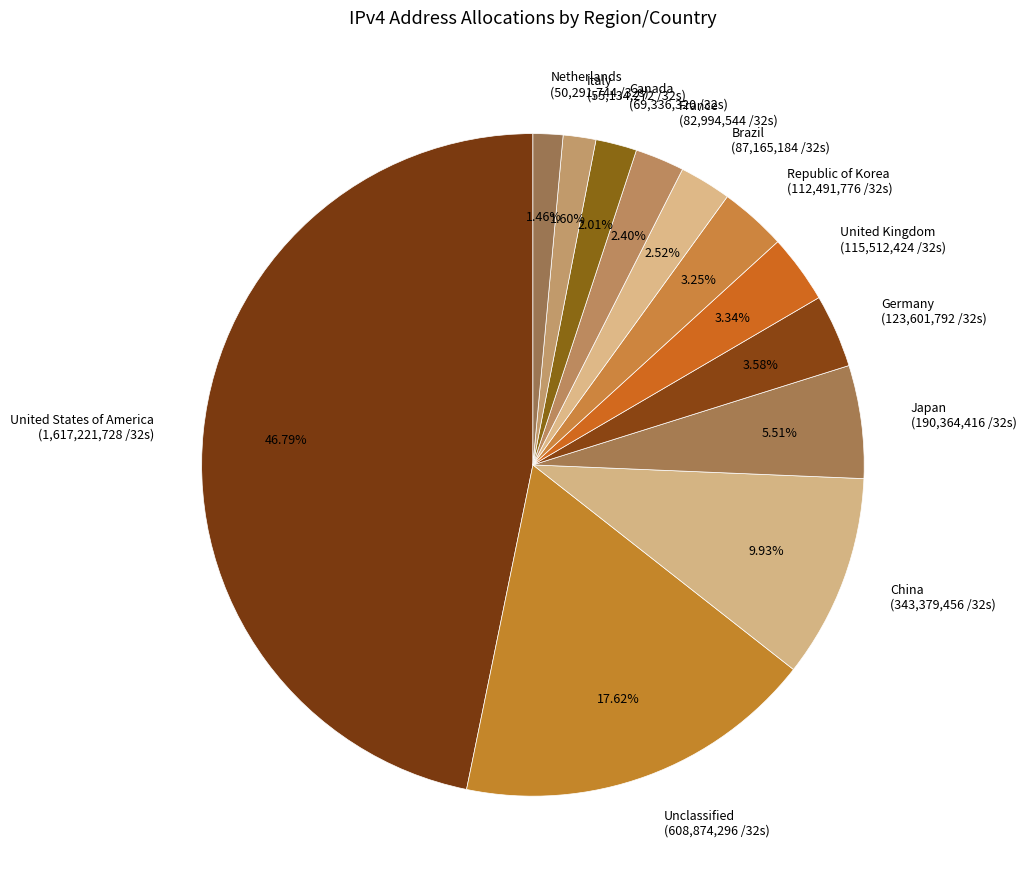

Is Brazil (87,165,184 /32s) the majority of the pie?

No